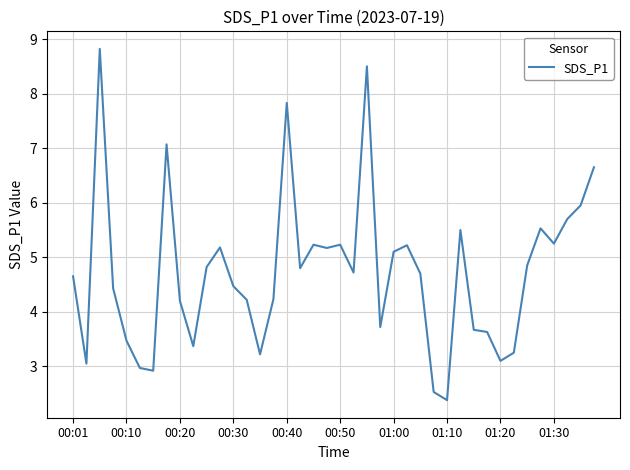

What is the minimum value shown in the chart?

2.4